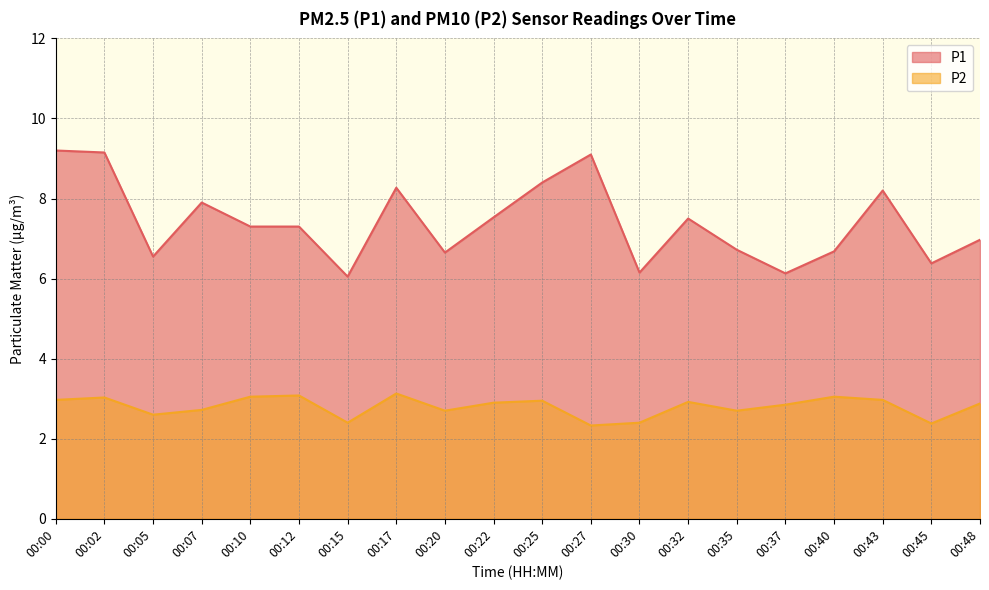

The P2 series shows 1.5 at 00:17. True or false?

False